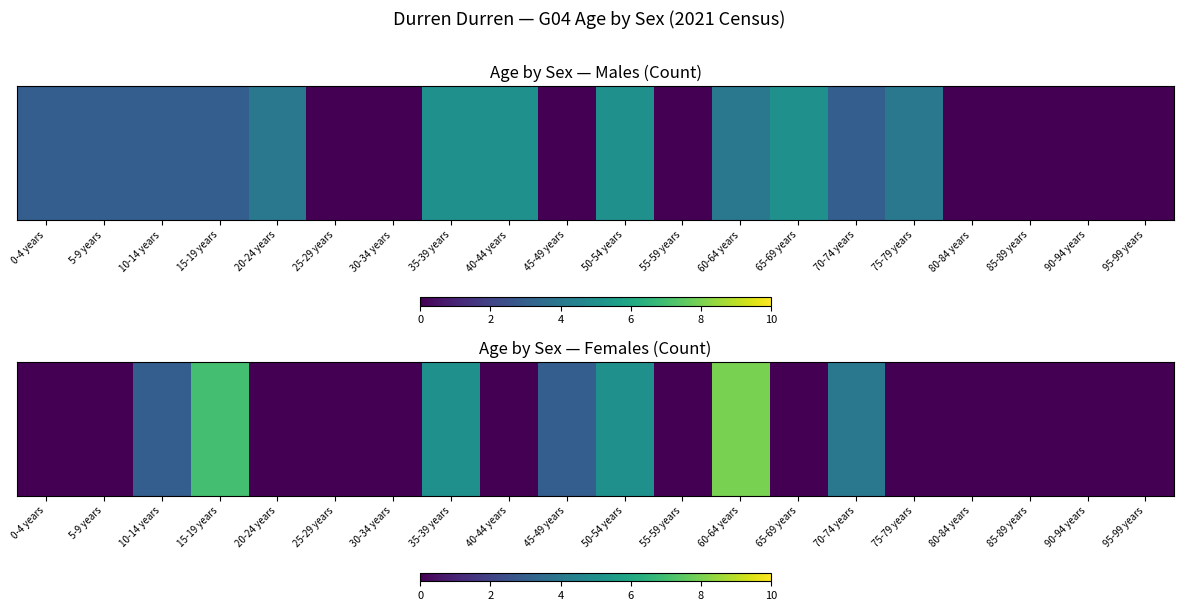

Count the number of values greater than 0.

7